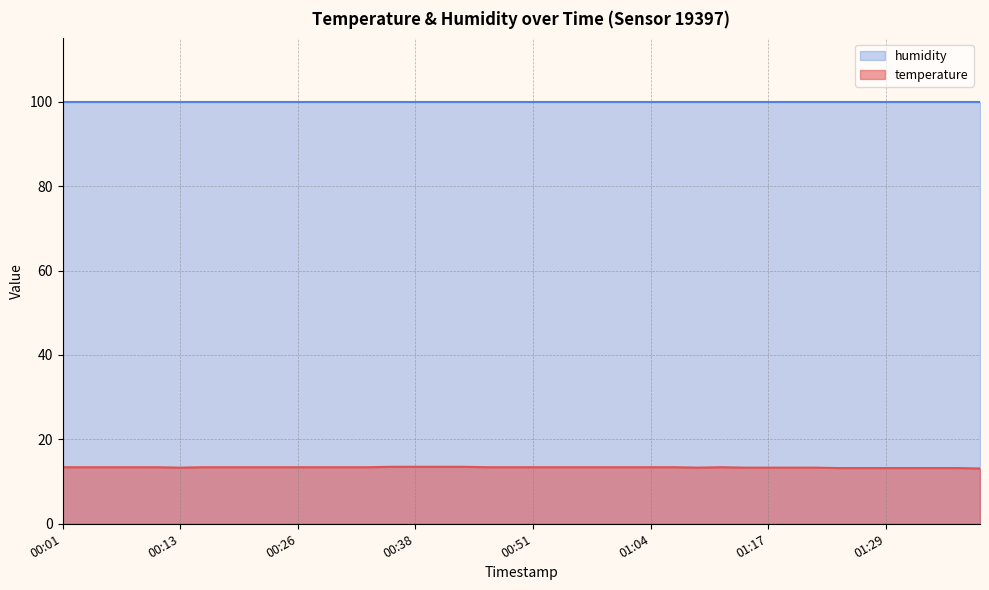

What is the minimum value shown in the chart?

13.1